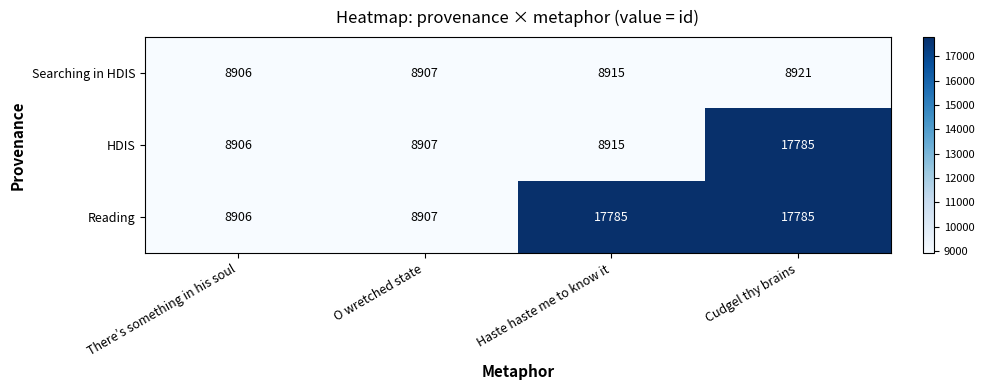

What is the difference between the highest and lowest values at Haste haste me to know it?

8870